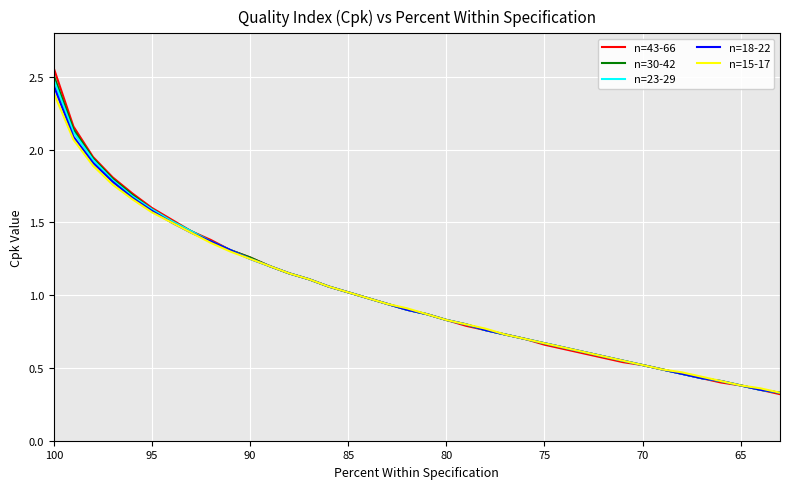

Reading left to right, list all the values displayed in this chart.

n=43-66: 2.6	2.2	1.9	1.8	1.7	1.6	1.5	1.4	1.4	1.3	1.3	1.2	1.1	1.1	1.1	1.0	1.0	0.9	0.9	0.9	0.8	0.8	0.8	0.7	0.7	0.7	0.6	0.6	0.6	0.5	0.5	0.5	0.5	0.4	0.4	0.4	0.3	0.3
n=30-42: 2.5	2.1	1.9	1.8	1.7	1.6	1.5	1.4	1.4	1.3	1.3	1.2	1.1	1.1	1.1	1.0	1.0	0.9	0.9	0.9	0.8	0.8	0.8	0.7	0.7	0.7	0.6	0.6	0.6	0.6	0.5	0.5	0.5	0.4	0.4	0.4	0.3	0.3
n=23-29: 2.5	2.1	1.9	1.8	1.7	1.6	1.5	1.4	1.4	1.3	1.2	1.2	1.1	1.1	1.1	1.0	1.0	0.9	0.9	0.9	0.8	0.8	0.8	0.7	0.7	0.7	0.6	0.6	0.6	0.6	0.5	0.5	0.5	0.4	0.4	0.4	0.3	0.3
n=18-22: 2.4	2.1	1.9	1.8	1.7	1.6	1.5	1.4	1.4	1.3	1.2	1.2	1.1	1.1	1.1	1.0	1.0	0.9	0.9	0.9	0.8	0.8	0.8	0.7	0.7	0.7	0.6	0.6	0.6	0.6	0.5	0.5	0.5	0.4	0.4	0.4	0.3	0.3
n=15-17: 2.4	2.1	1.9	1.8	1.7	1.6	1.5	1.4	1.4	1.3	1.2	1.2	1.1	1.1	1.1	1.0	1.0	0.9	0.9	0.9	0.8	0.8	0.8	0.7	0.7	0.7	0.6	0.6	0.6	0.6	0.5	0.5	0.5	0.4	0.4	0.4	0.4	0.3